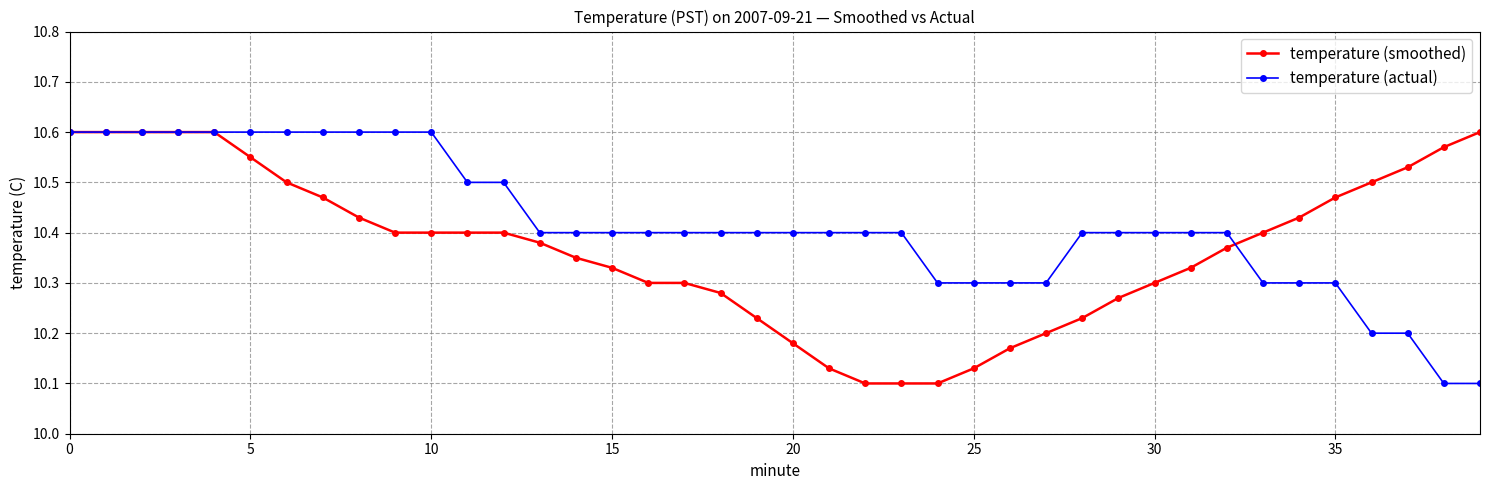

Count the temperature (actual) values in the range 10 to 11.

40